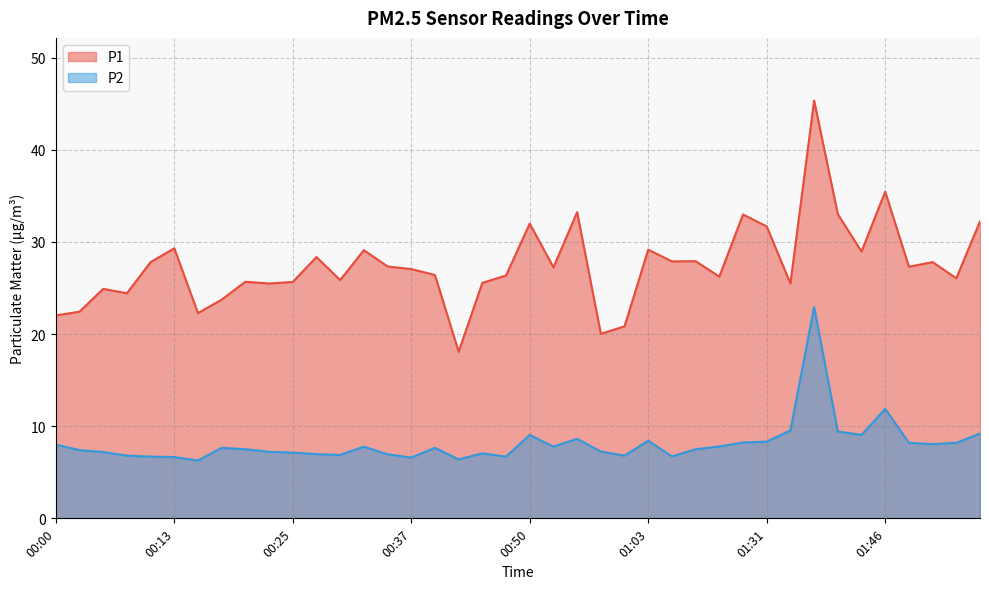

What is the approximate value of P1 at 00:40?

26.4